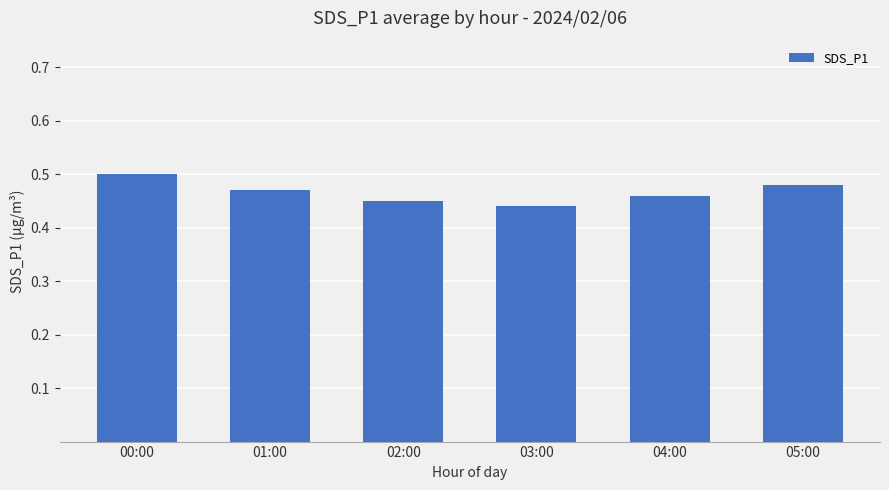

Is it true that the value at 02:00 is 0.1?

False